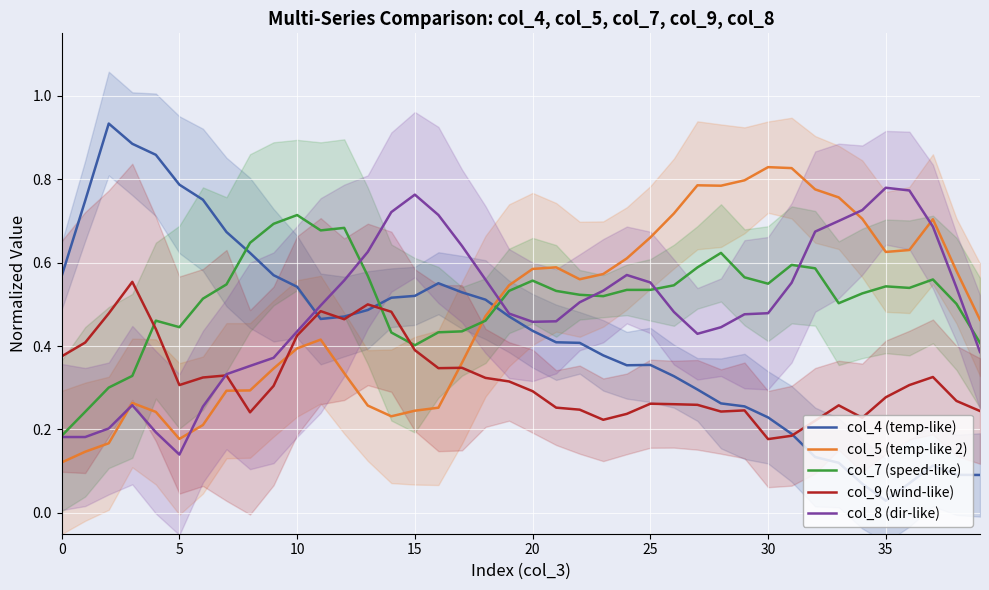

Where is col_4 (temp-like) nearest to the value 0?

35